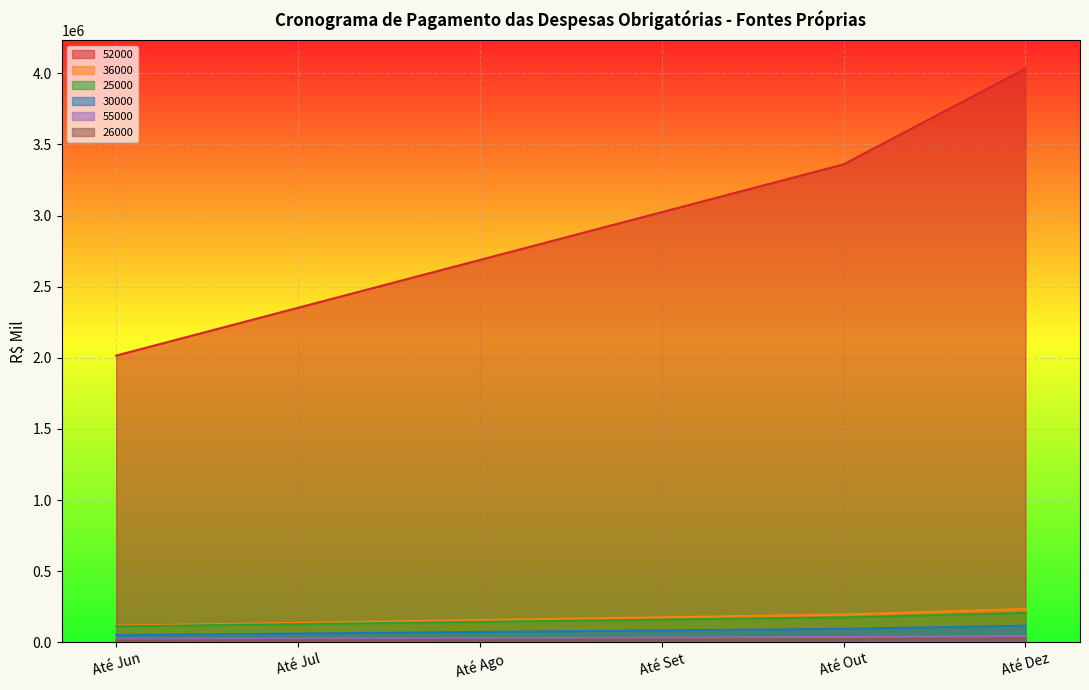

Is it true that Até Out equals 24080 at 26000?

True